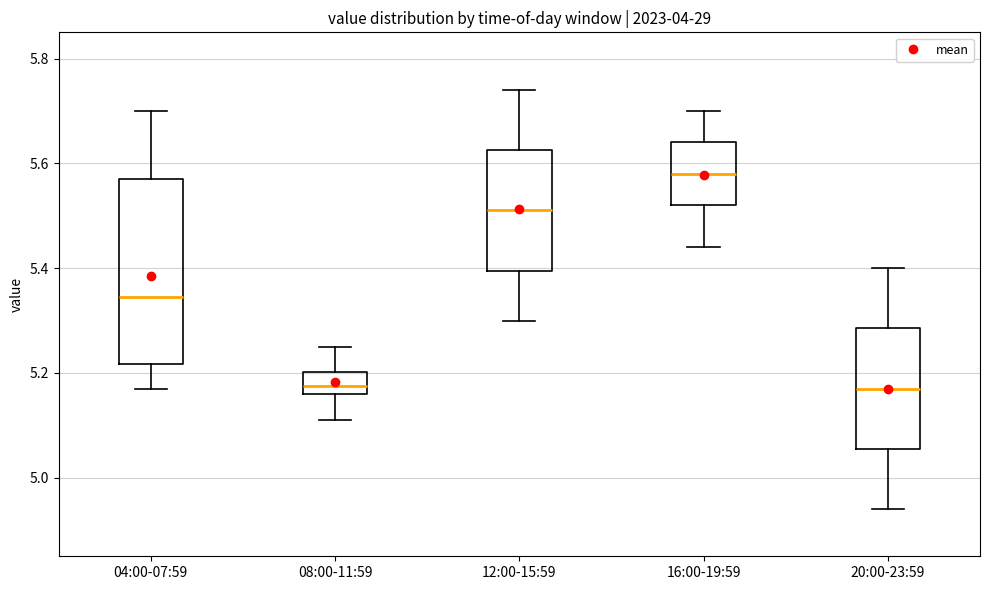

Which box's median line is the highest?

16:00-19:59